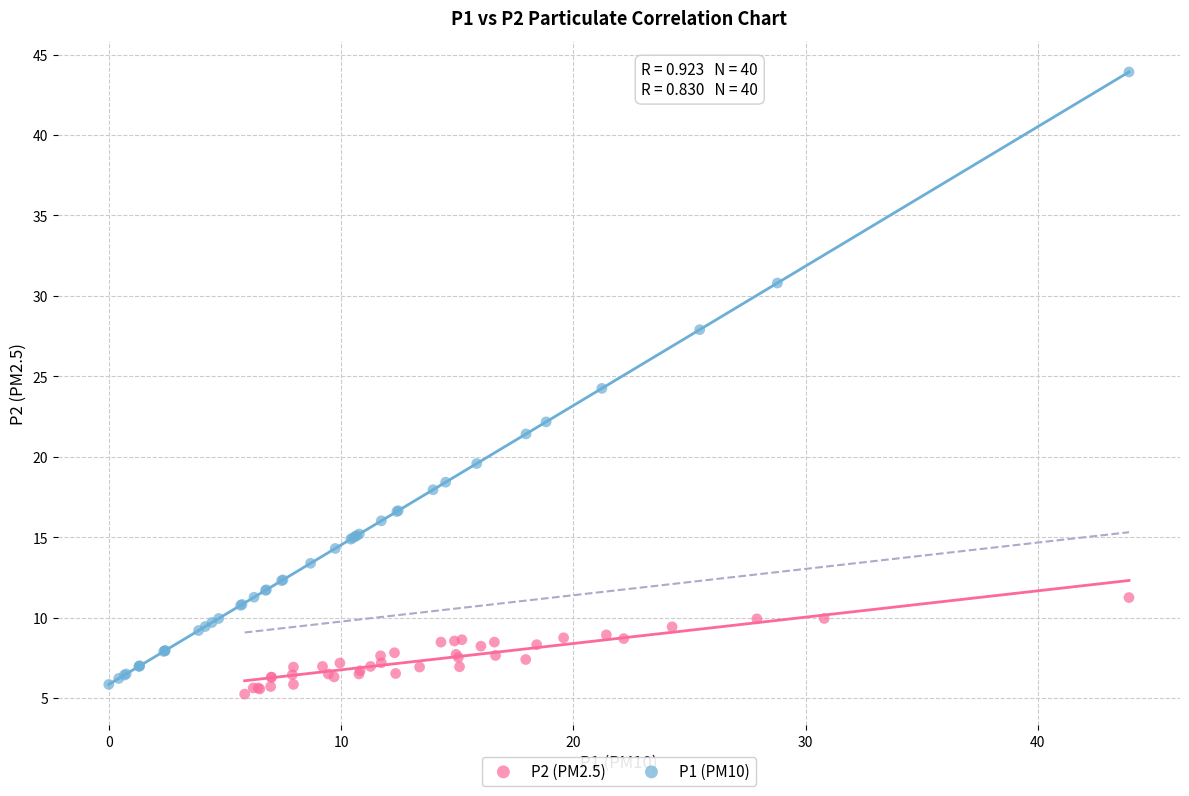

Which series reaches the maximum Y coordinate?

P1 (PM10)